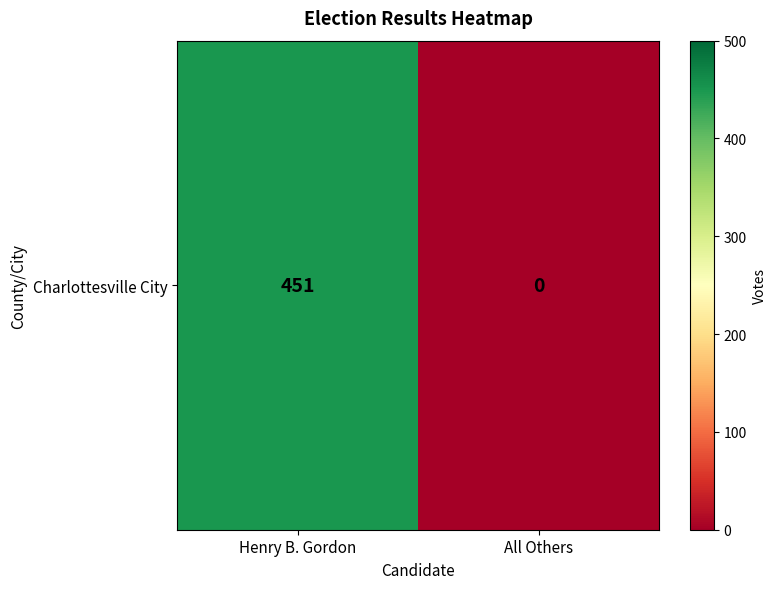

Where is the data nearest to the value 225?

All Others